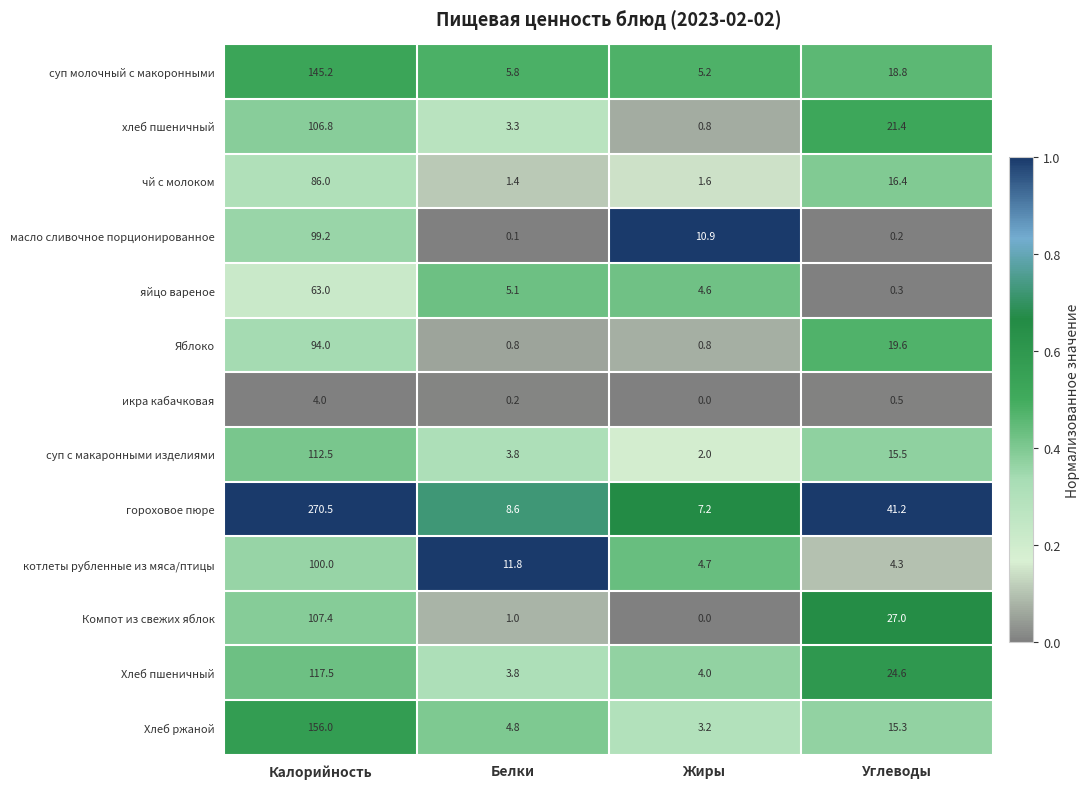

What is the maximum value shown in the chart?

270.5